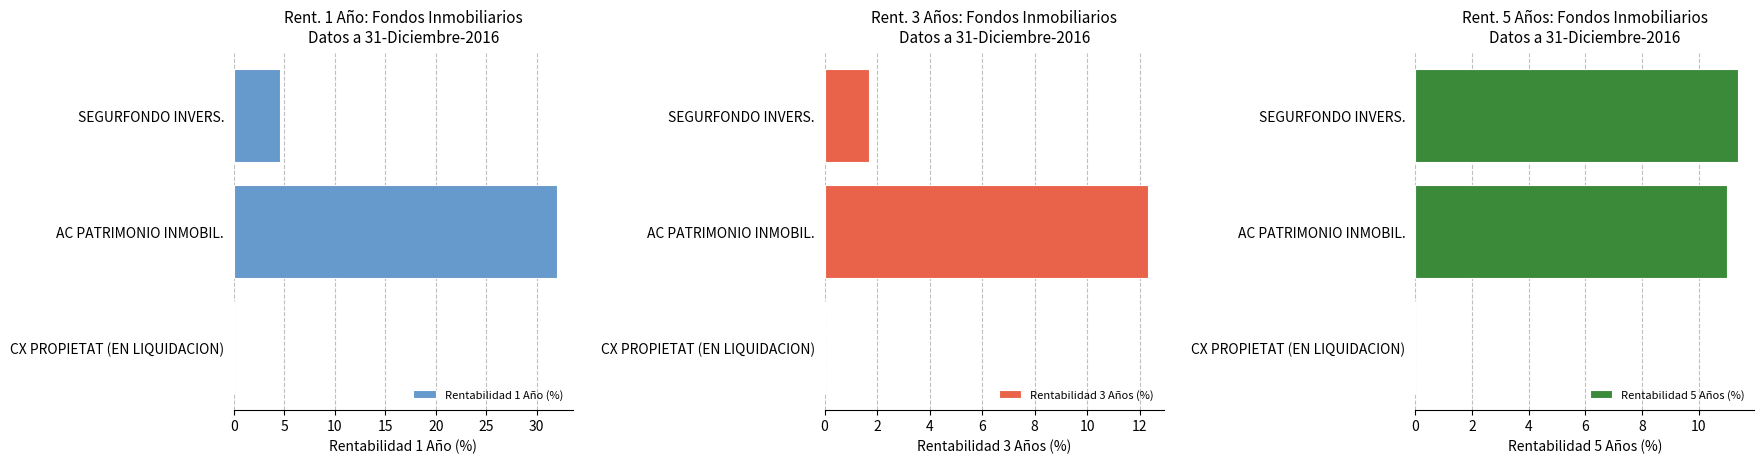

Reading right to left, extract all data points from this chart.

Rentabilidad 1 Año (%): 10=0.0	5=32.0	0=4.6
Rentabilidad 3 Años (%): 10=0.0	5=12.3	0=1.7
Rentabilidad 5 Años (%): 10=0.0	5=11.0	0=11.4